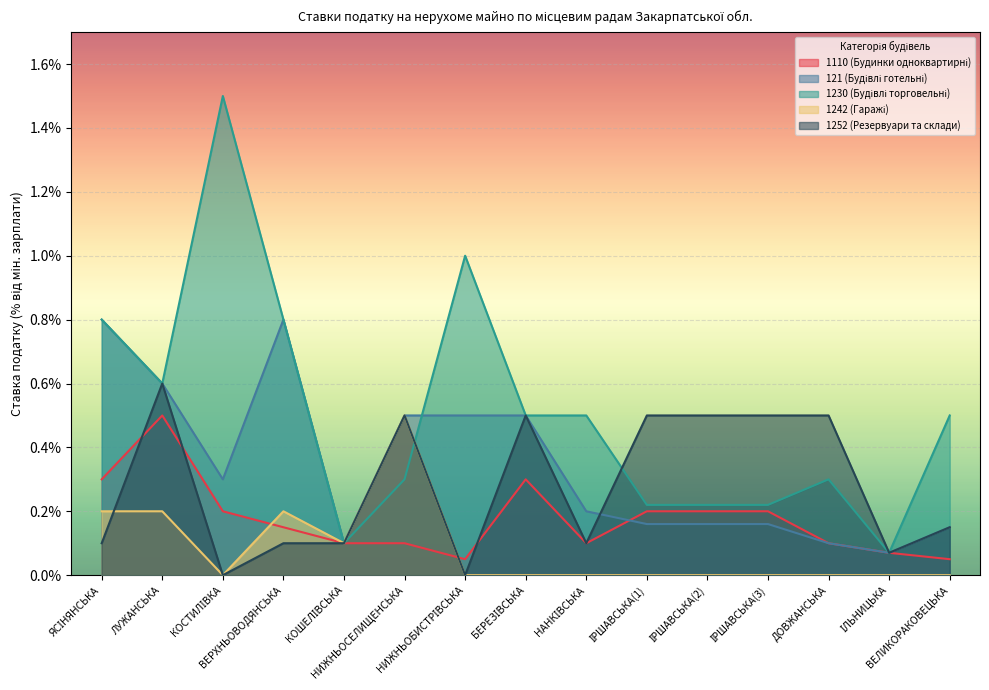

Rank the series by their maximum value, from highest to lowest.

1230 (Будівлі торговельні), 121 (Будівлі готельні), 1252 (Резервуари та склади), 1110 (Будинки одноквартирні), 1242 (Гаражі)